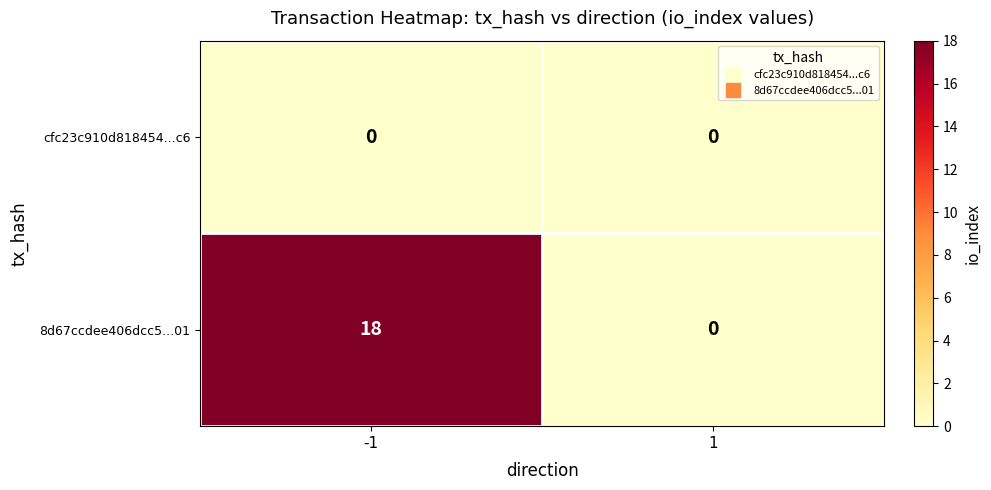

What is the maximum value shown in the chart?

18